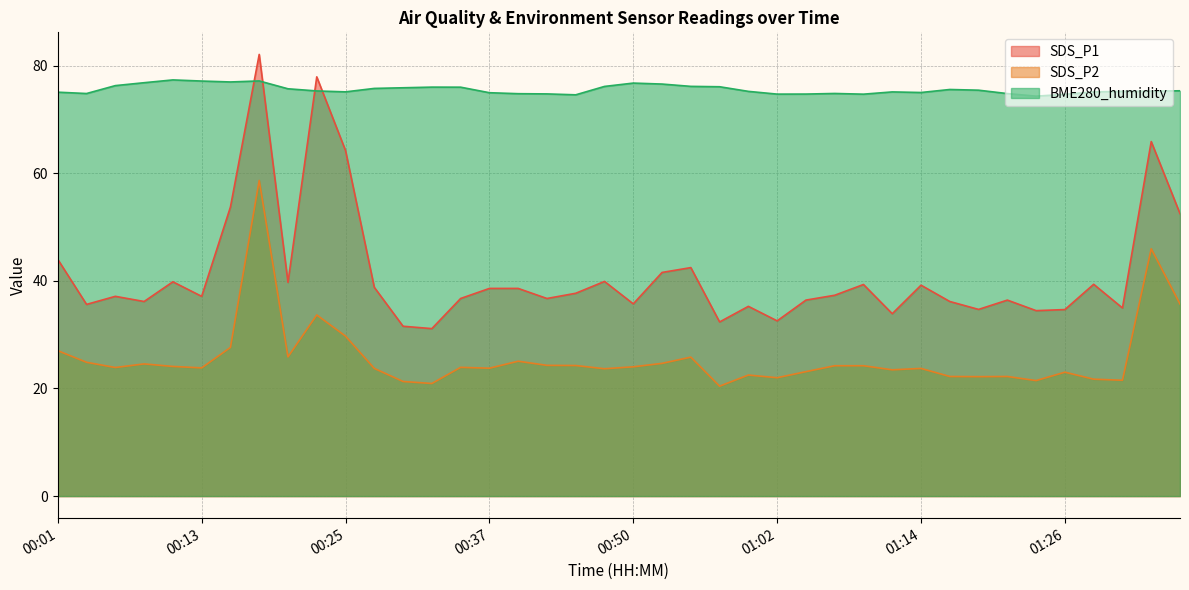

The value of SDS_P1 at 01:14 is 39.2. True or false?

True